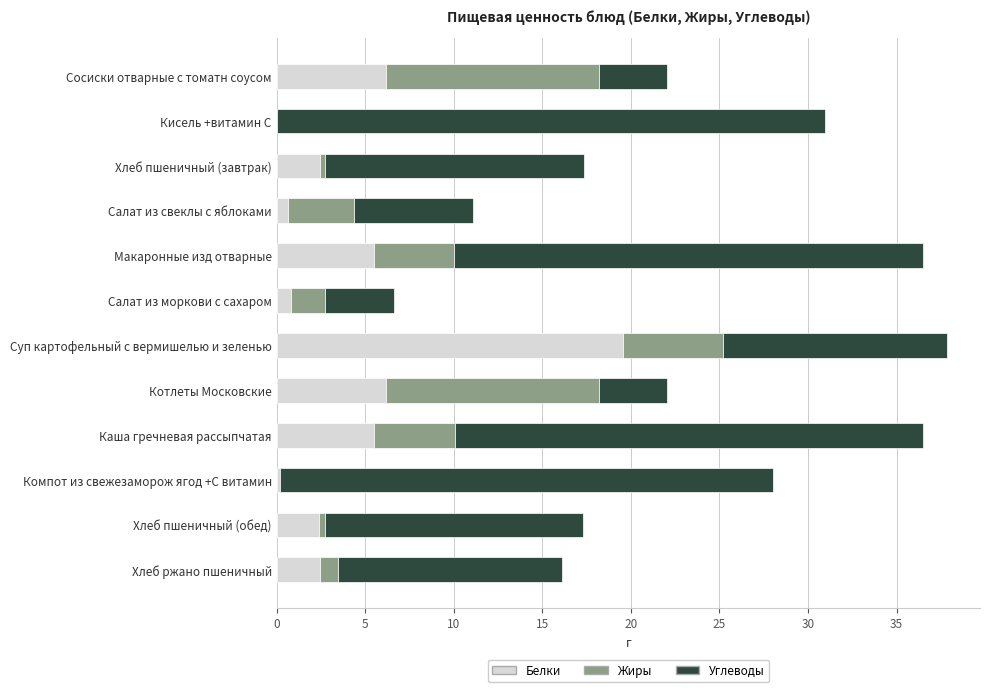

Is it true that Белки equals 19.6 at Суп картофельный с вермишелью и зеленью?

True